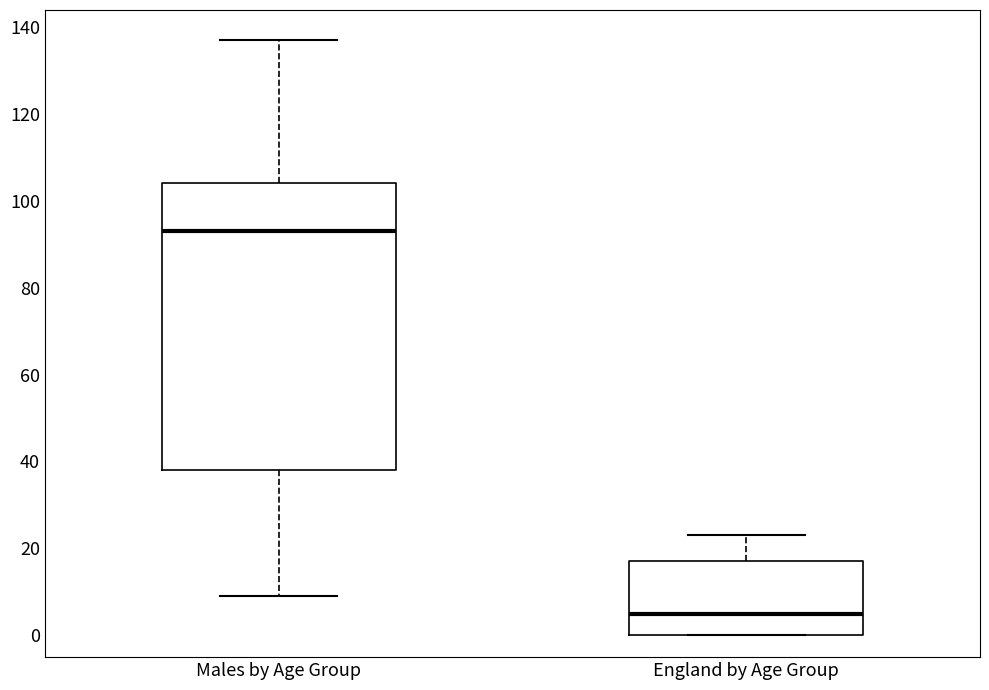

Where is the lower edge of the box for England by Age Group on the y-axis? The values are not printed on the chart, so give them approximately, as read against the axis.

0